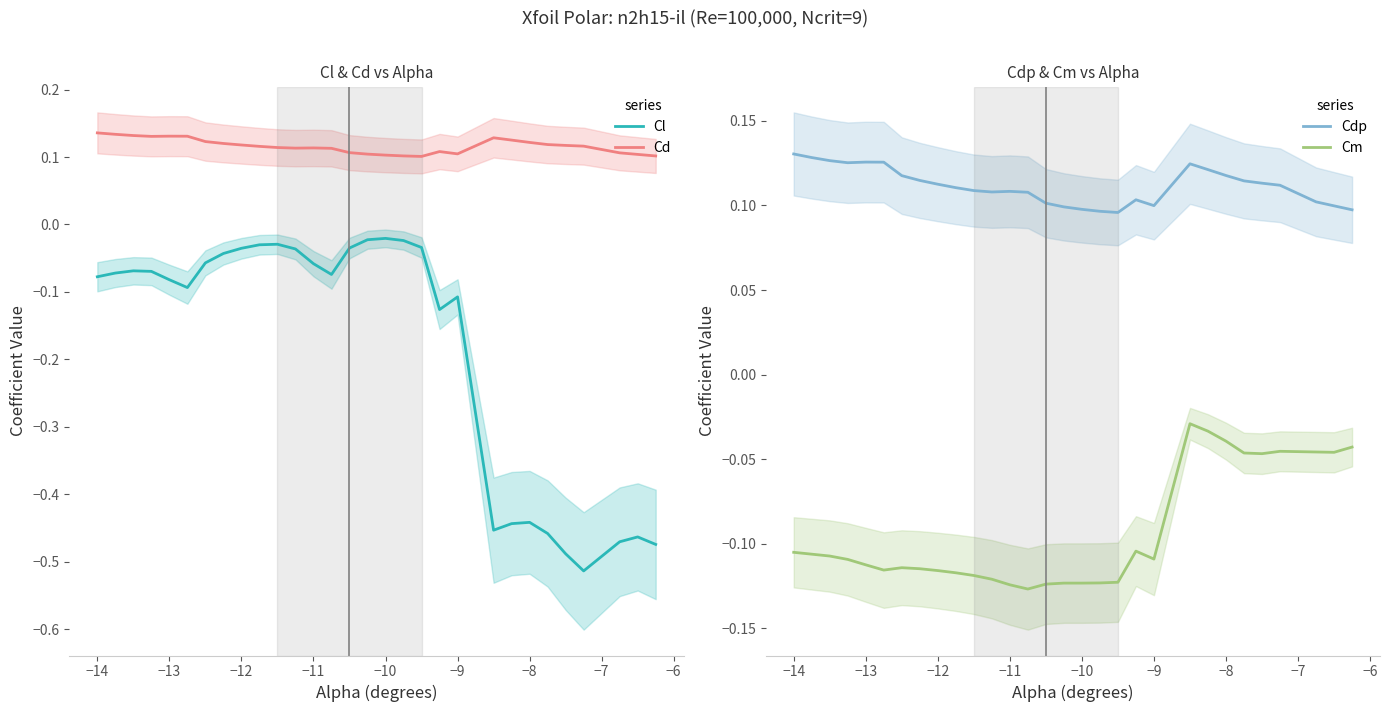

True or false: Cl has more than 1 points higher than both neighbors.

True